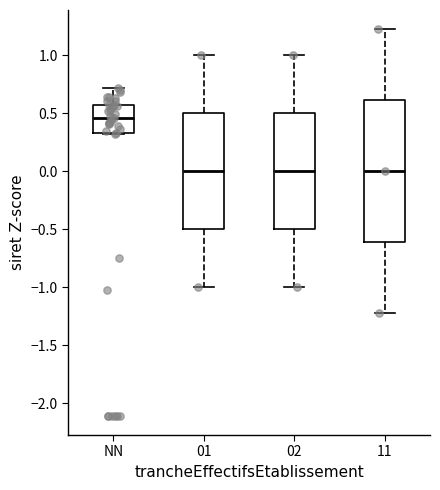

Reading left to right, read every box against the y-axis: the position of its median line, the range the box covers, and the ends of its whiskers. The values are not printed on the chart, so give them approximately, as read against the axis.

NN: median 0.45, box 0.35 to 0.55, whiskers 0.30 to 0.70
01: median 0.00, box -0.50 to 0.50, whiskers -1.00 to 1.00
02: median 0.00, box -0.50 to 0.50, whiskers -1.00 to 1.00
11: median 0.00, box -0.60 to 0.60, whiskers -1.20 to 1.20